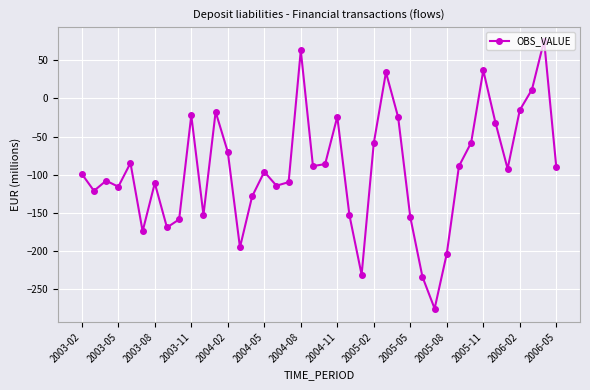

How many points are higher than both their immediate neighbors (excluding endpoints)?

11